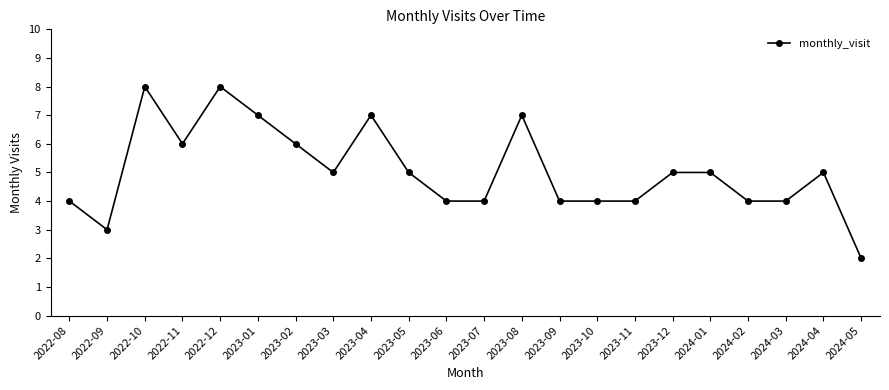

Between 2023-12 and 2024-02, which is larger?

2023-12